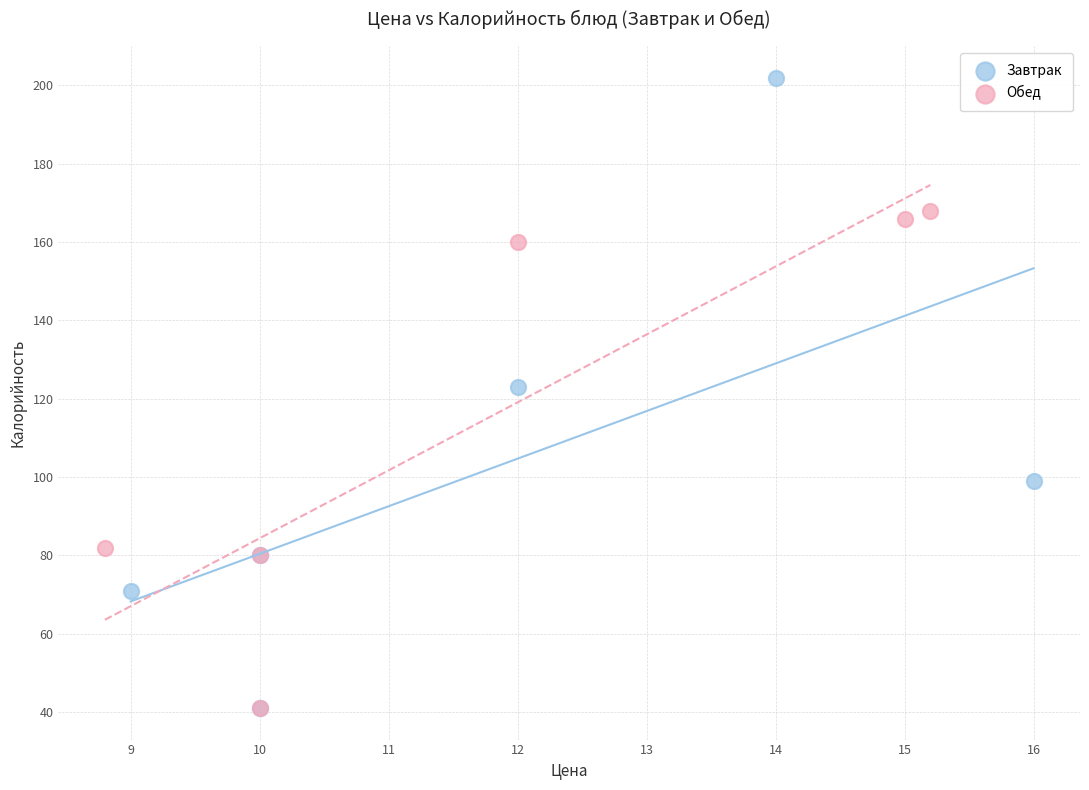

Which series has the largest Y range (max minus min)?

Завтрак